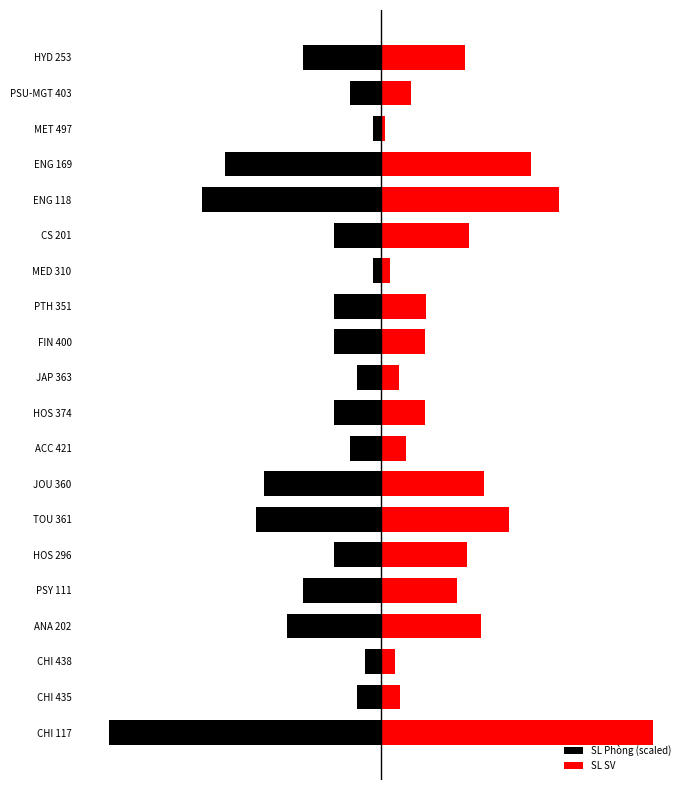

Is the value of SL Phòng (scaled) at CHI 117 greater than the value of SL SV at FIN 400?

No